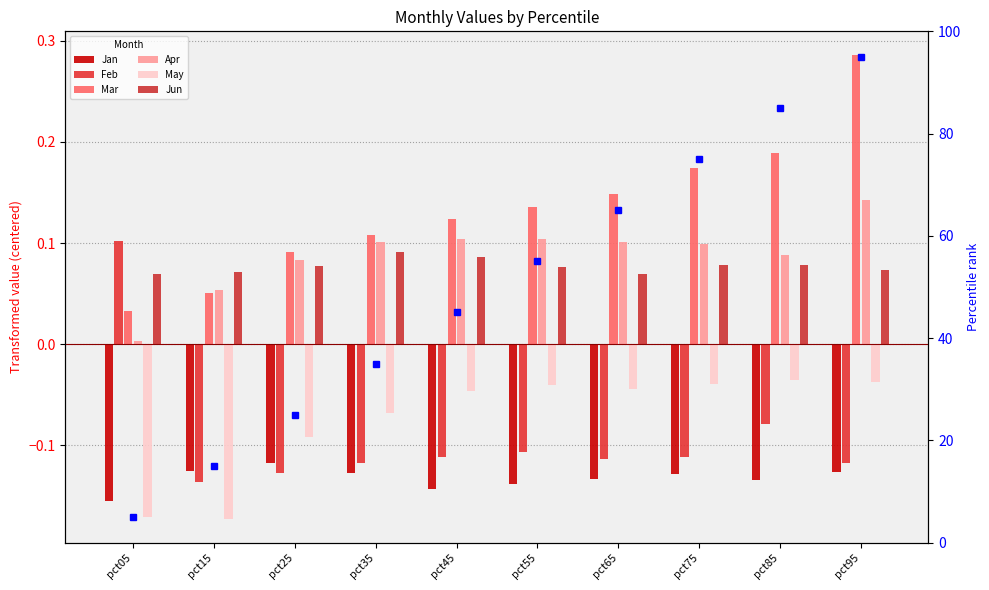

What is the total value across all series at pct95?

0.2